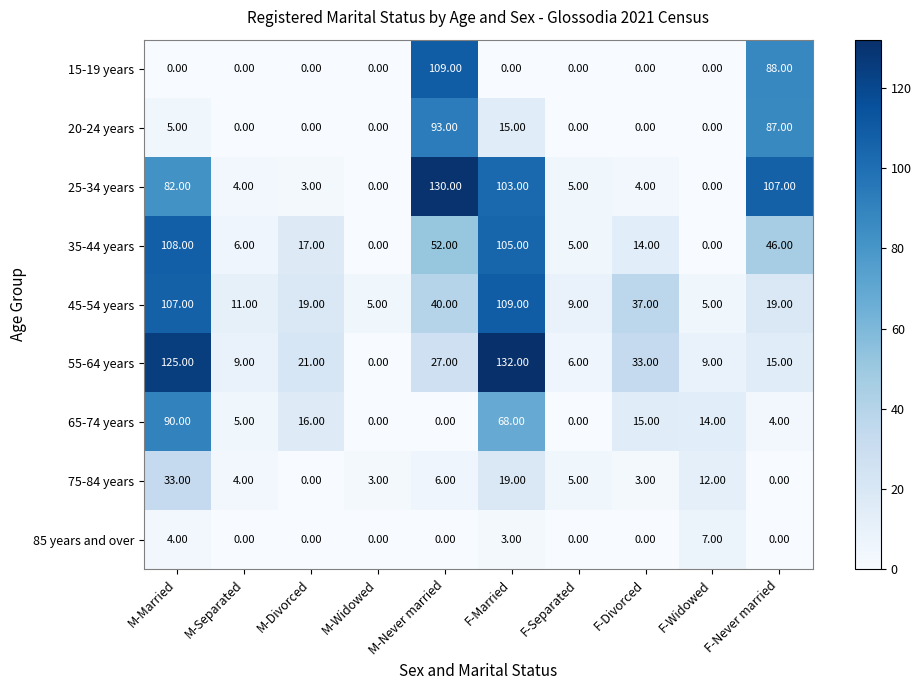

Where does the 65-74 years series first go above 14?

M-Married